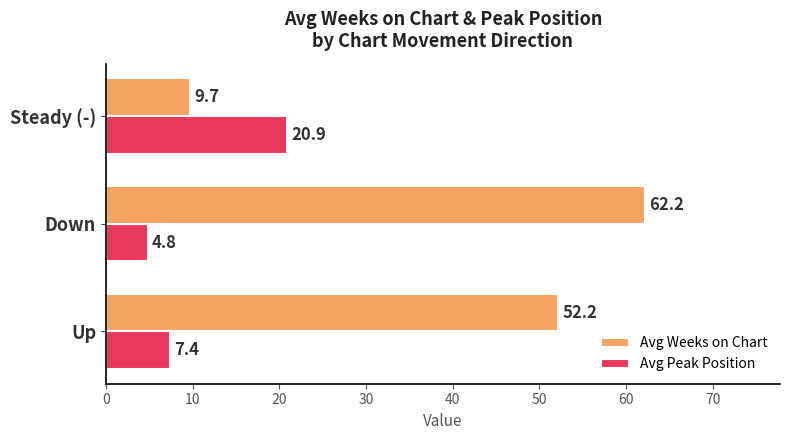

What is the average value of the Avg Peak Position series?

11.0